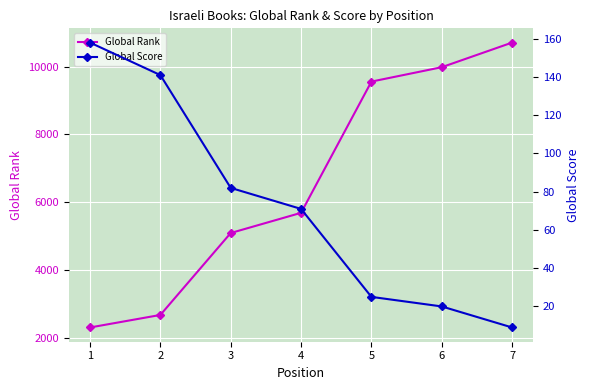

True or false: Global Rank and Global Score cross at least once.

False